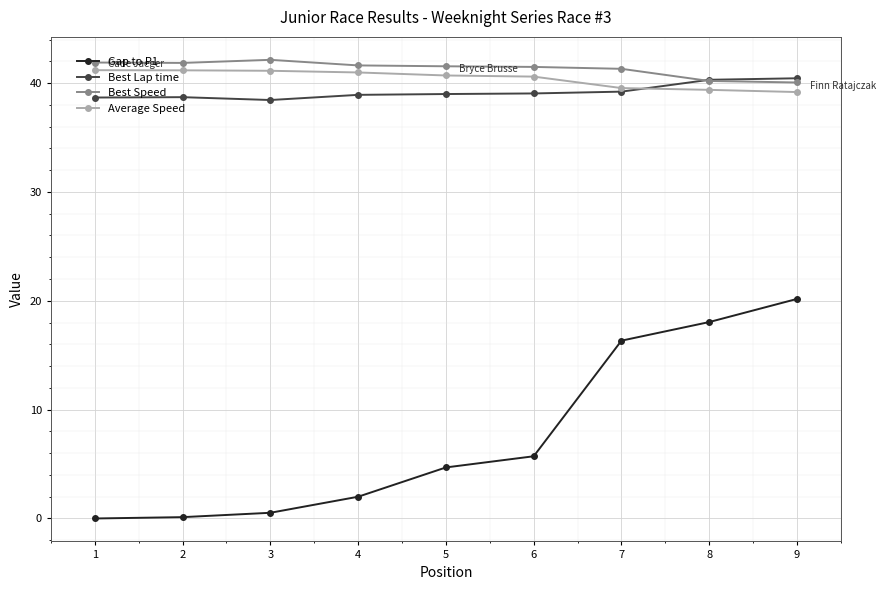

What is the total value across all series at 2?

121.9